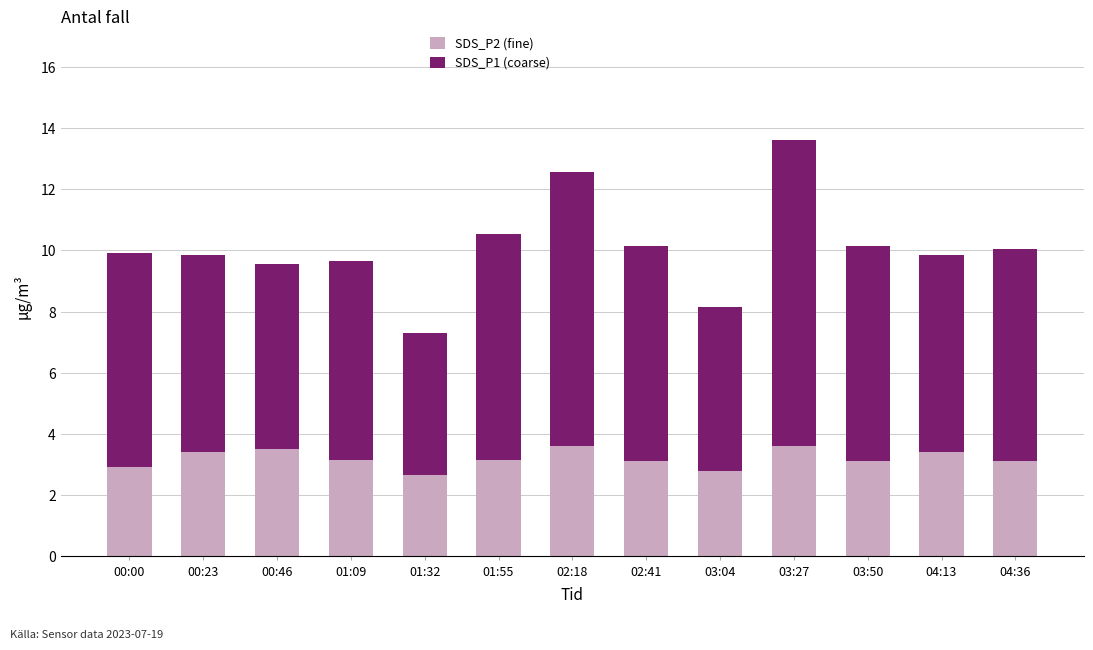

What value does the SDS_P2 (fine) series have at 00:46?

3.5